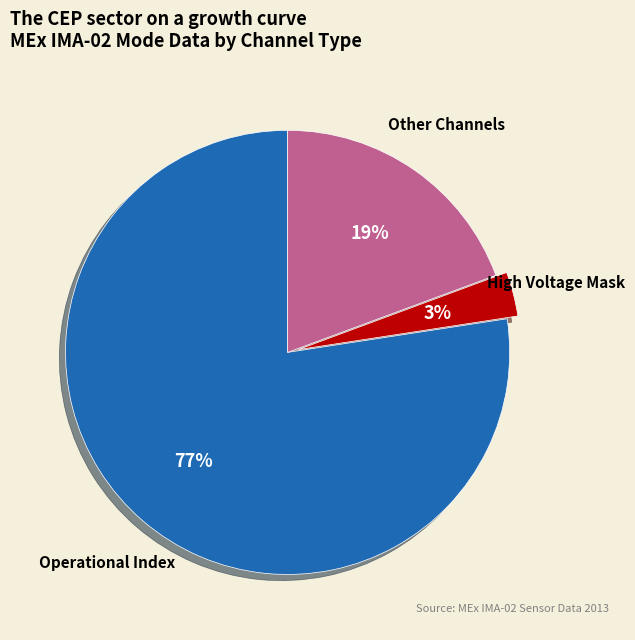

Does any single category account for the majority?

Yes